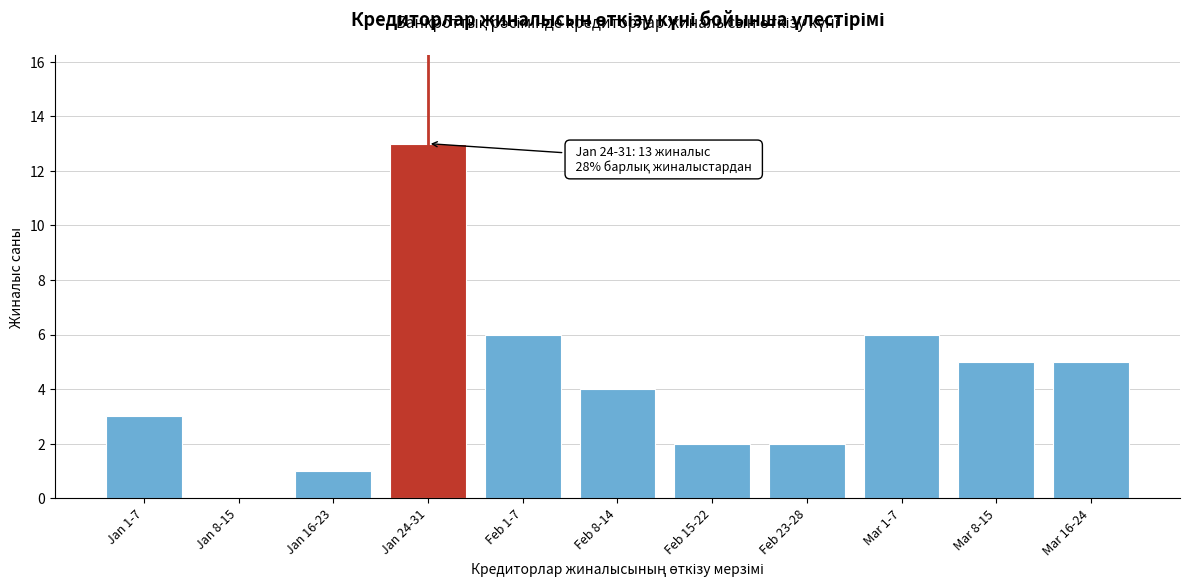

Reading left to right, list all the values displayed in this chart.

Jan 1-7=3	Jan 8-15=0	Jan 16-23=1	Jan 24-31=13	Feb 1-7=6	Feb 8-14=4	Feb 15-22=2	Feb 23-28=2	Mar 1-7=6	Mar 8-15=5	Mar 16-24=5